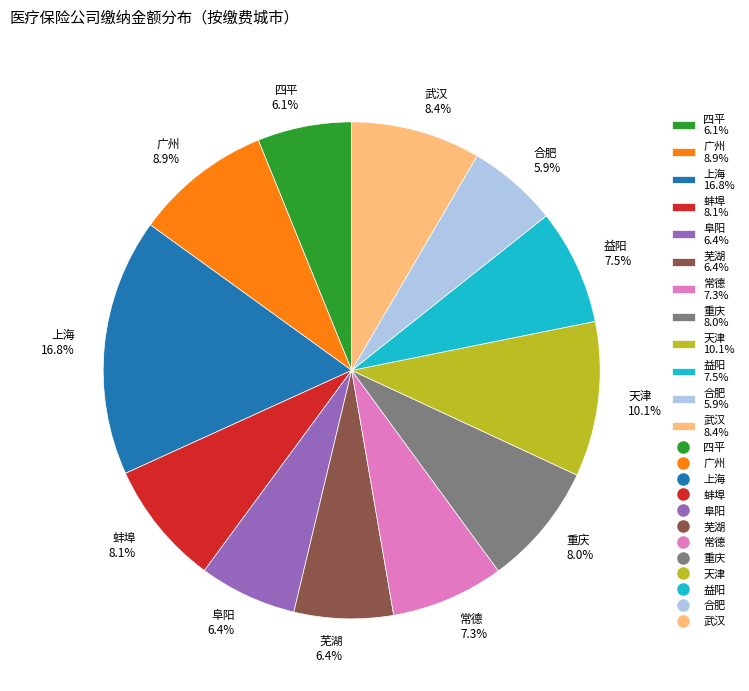

Is the sum of 常德 and 蚌埠 greater than half?

No